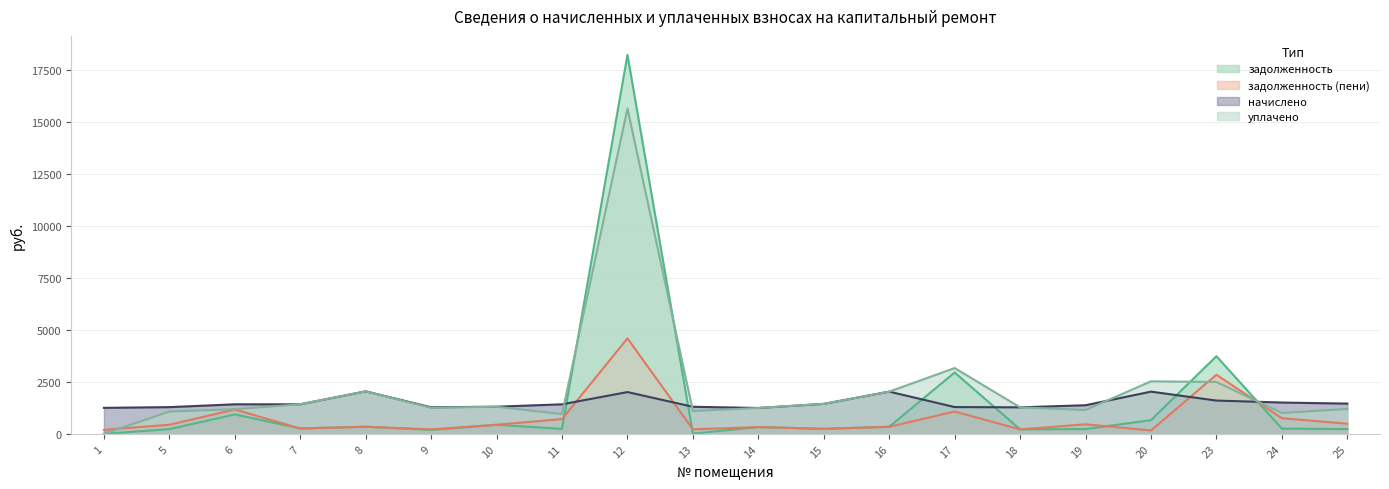

What is the difference between the highest and lowest values at 1?

1248.5